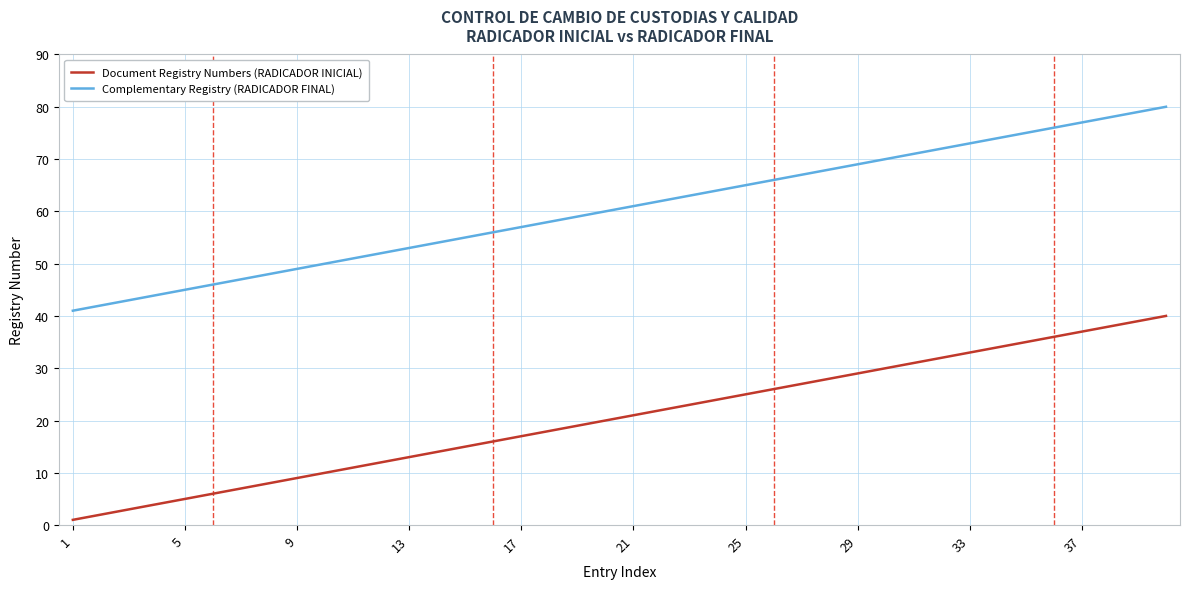

Reading right to left, transcribe all the data shown in this chart.

Document Registry Numbers (RADICADOR INICIAL): 40	39	38	37	36	35	34	33	32	31	30	29	28	27	26	25	24	23	22	21	20	19	18	17	16	15	14	13	12	11	10	9	8	7	6	5	4	3	2	1
Complementary Registry (RADICADOR FINAL): 80	79	78	77	76	75	74	73	72	71	70	69	68	67	66	65	64	63	62	61	60	59	58	57	56	55	54	53	52	51	50	49	48	47	46	45	44	43	42	41